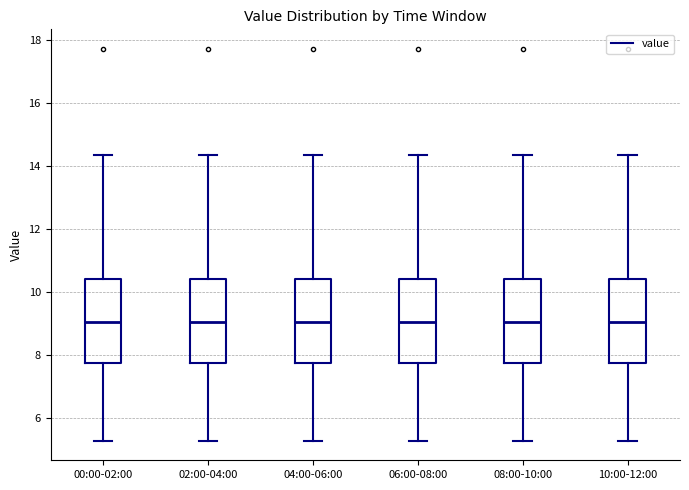

Reading left to right, read every box against the y-axis: the position of its median line, the range the box covers, and the ends of its whiskers. The values are not printed on the chart, so give them approximately, as read against the axis.

00:00-02:00: median 9.0, box 7.8 to 10.4, whiskers 5.2 to 14.4
02:00-04:00: median 9.0, box 7.8 to 10.4, whiskers 5.2 to 14.4
04:00-06:00: median 9.0, box 7.8 to 10.4, whiskers 5.2 to 14.4
06:00-08:00: median 9.0, box 7.8 to 10.4, whiskers 5.2 to 14.4
08:00-10:00: median 9.0, box 7.8 to 10.4, whiskers 5.2 to 14.4
10:00-12:00: median 9.0, box 7.8 to 10.4, whiskers 5.2 to 14.4